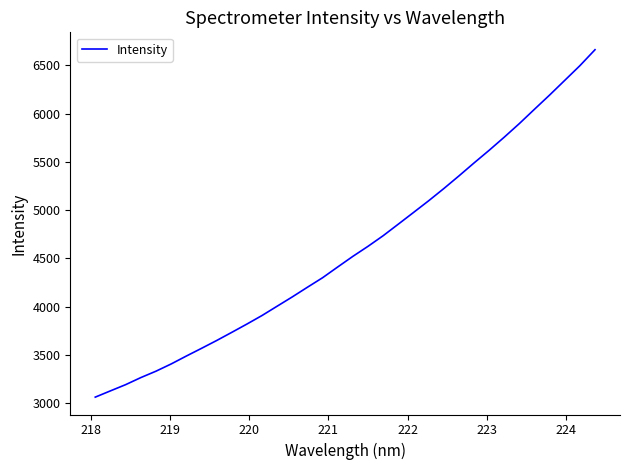

What is the difference between the maximum and minimum values?

3600.6